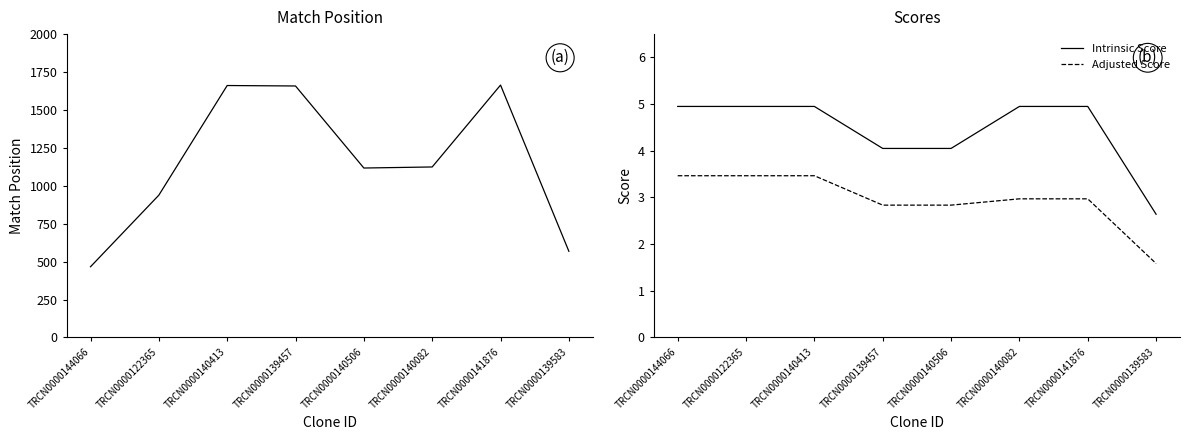

How many lines are shown in the chart?

3